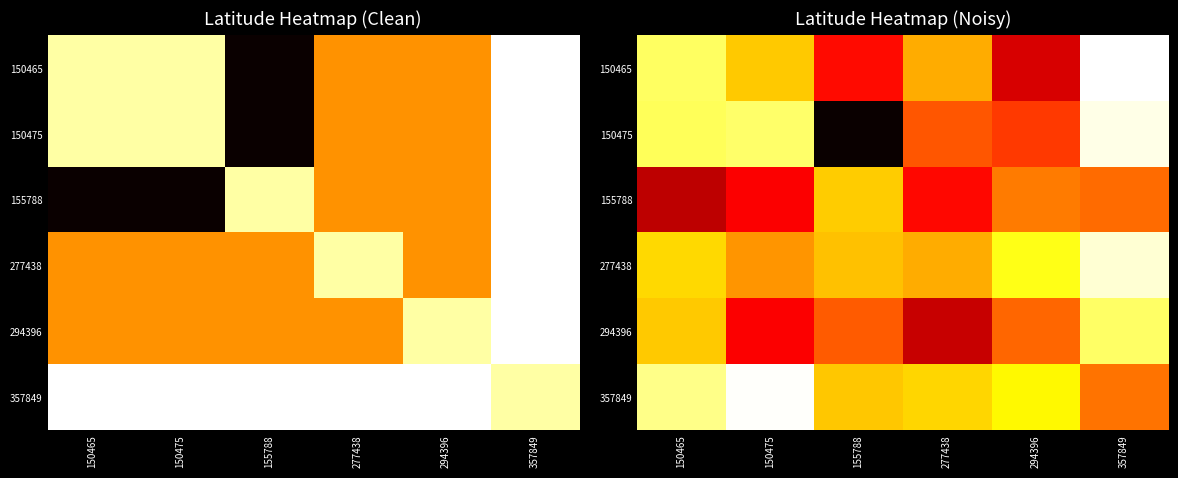

List the series in order of their peak value, highest first.

150465, 357849, 150475, 277438, 294396, 155788